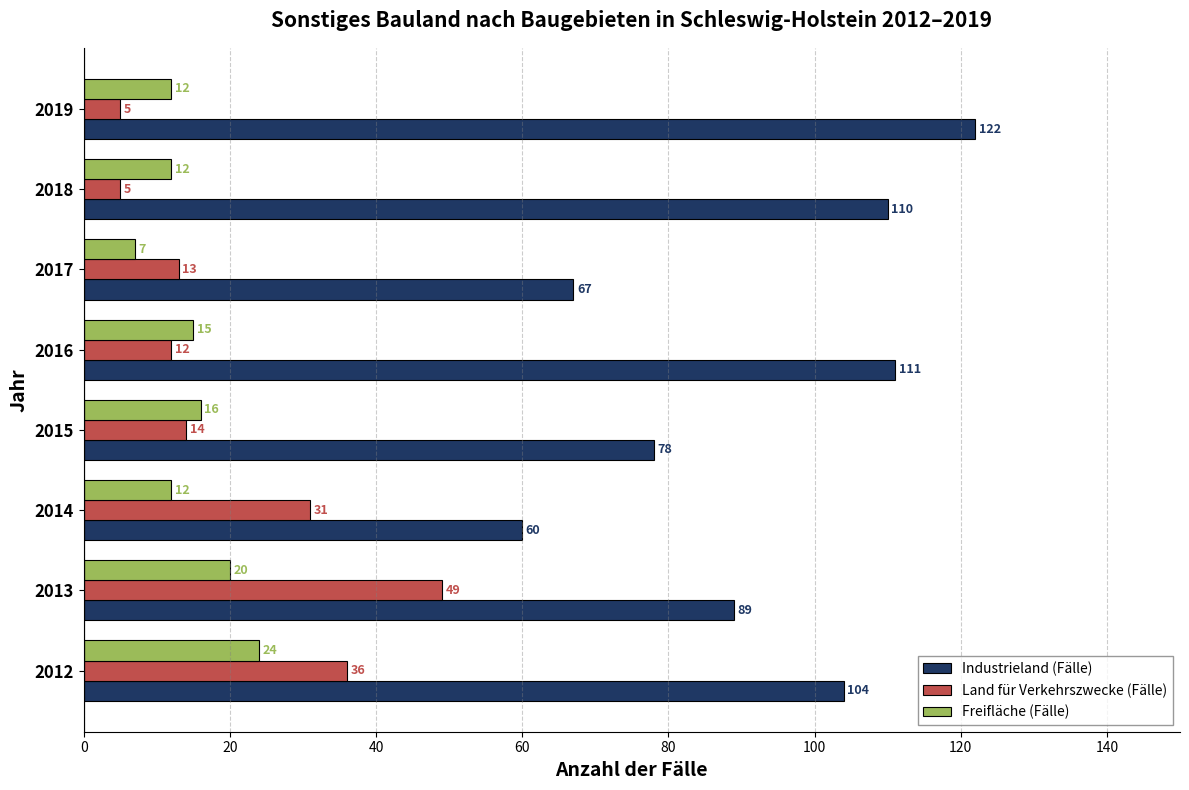

Where is Freifläche (Fälle) nearest to the value 15?

2016